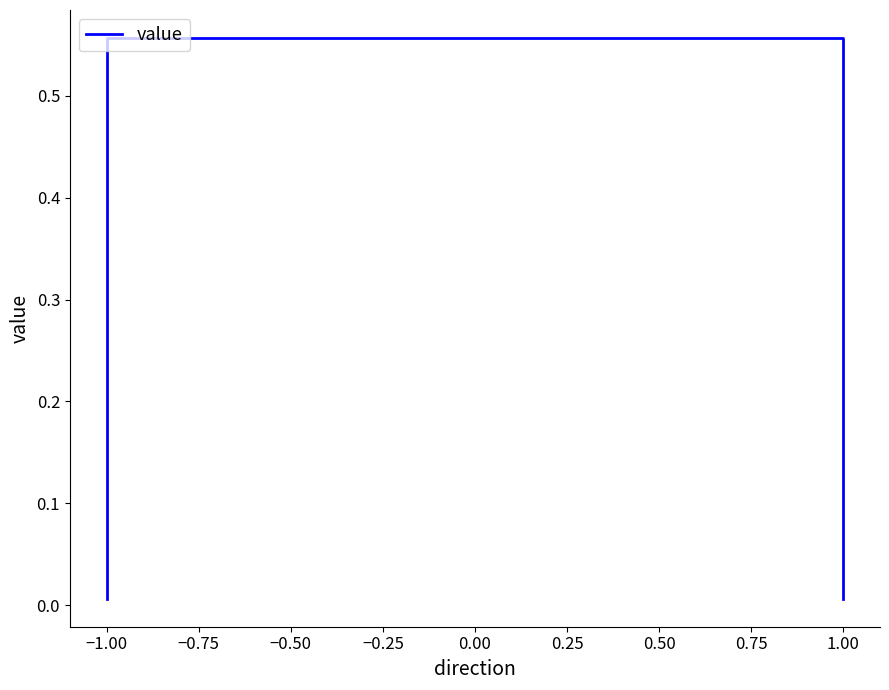

What is the greatest value displayed?

0.6